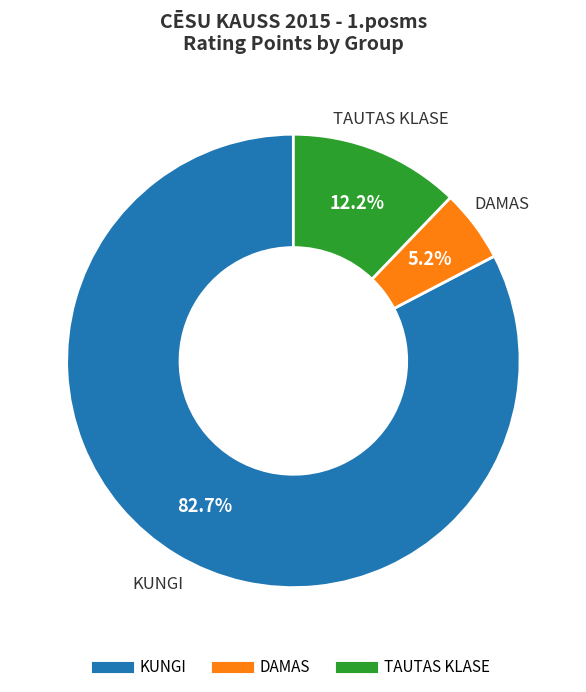

What percentage is NOT represented by DAMAS?

94.8%